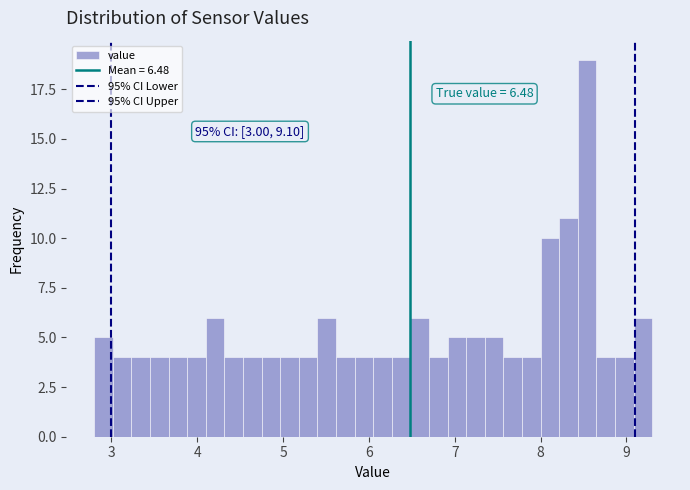

Read against the x-axis, roughly where is the centre of the tallest bar?

8.5